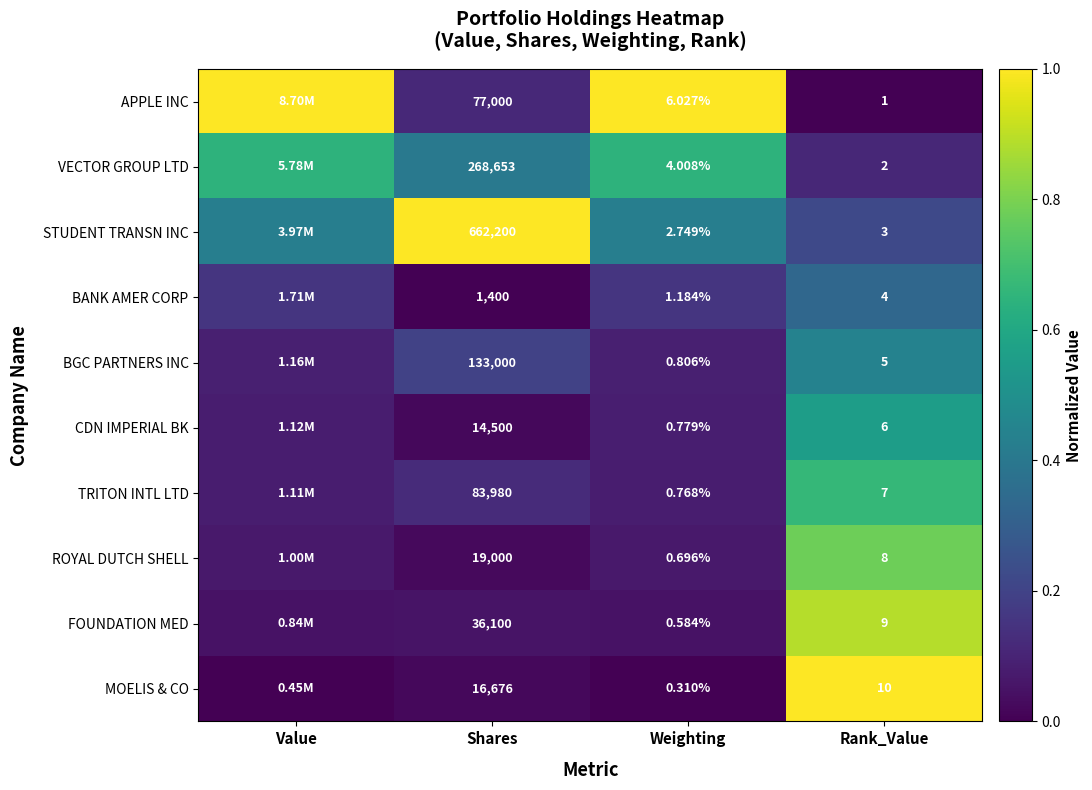

Which series changed the most between Shares and Rank_Value?

STUDENT TRANSN INC